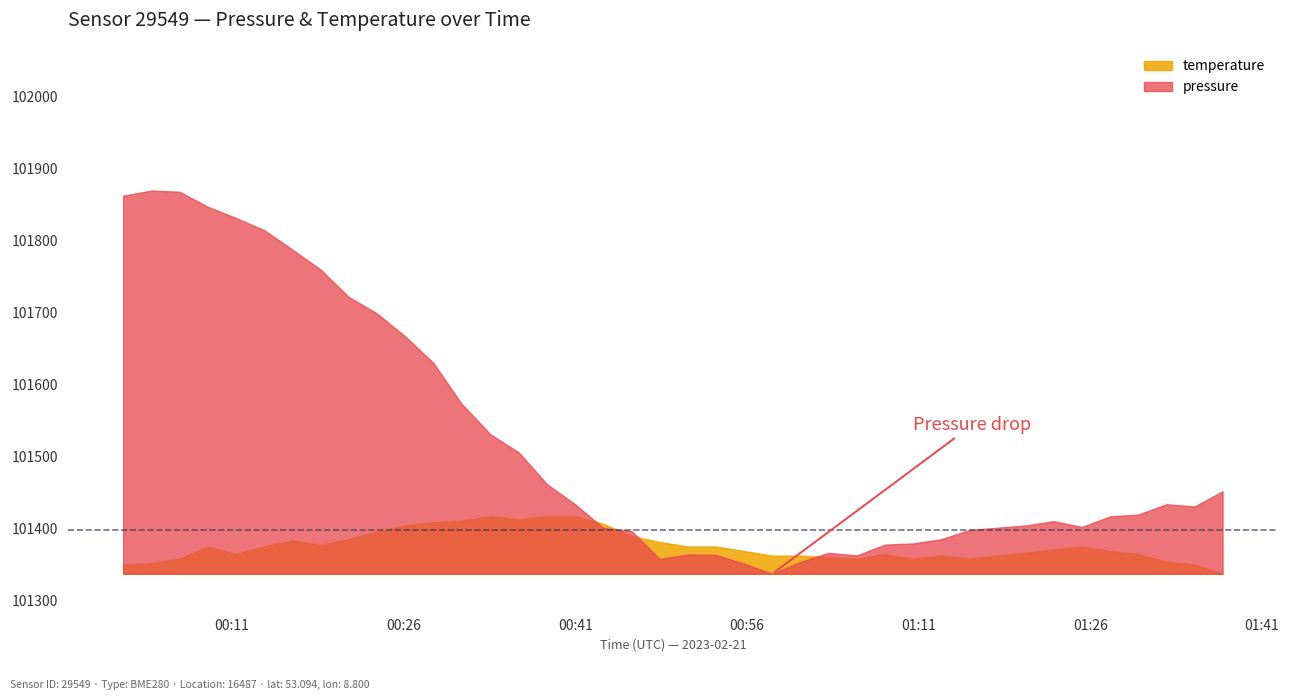

Rank the series by their average value, from highest to lowest.

pressure, temperature